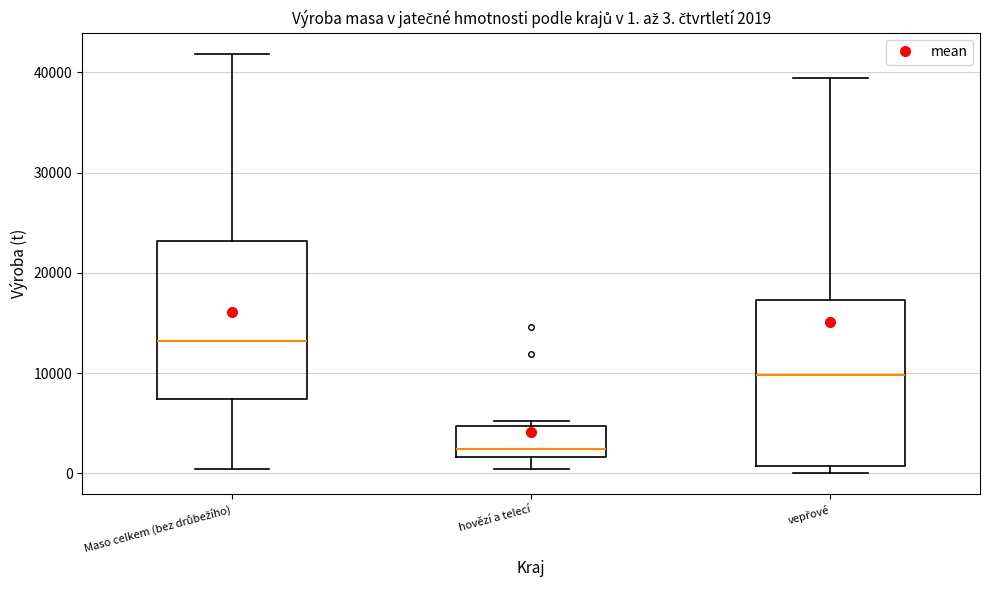

Which box's median line is the lowest?

hovězí a telecí